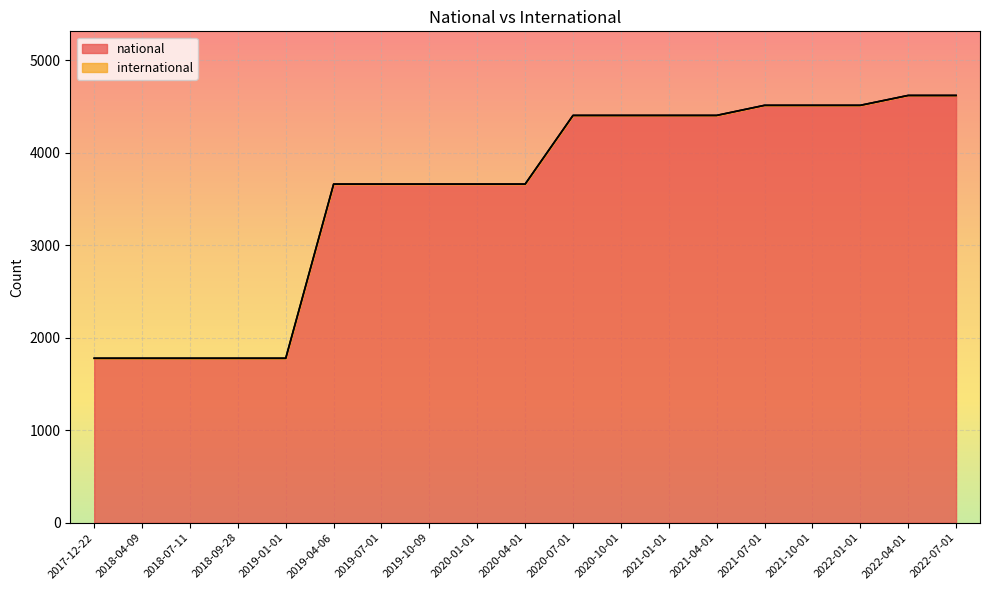

What is the ratio of the value at 2018-09-28 to the value at 2019-10-09?

0.5